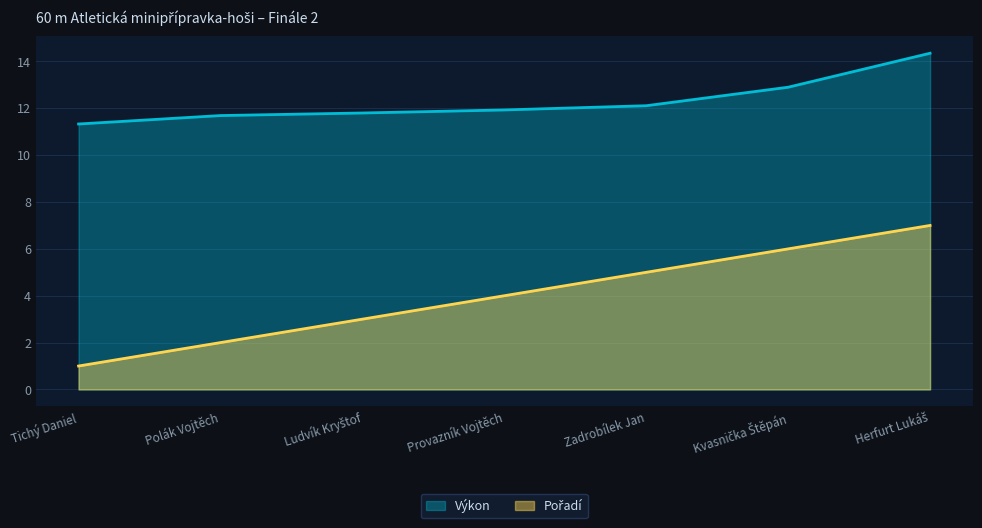

What is the greatest value displayed?

14.3